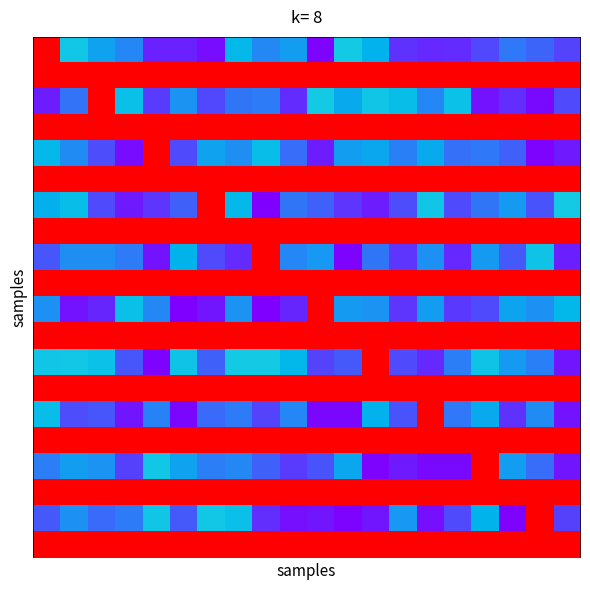

At which category is the sum across all series the highest?

16